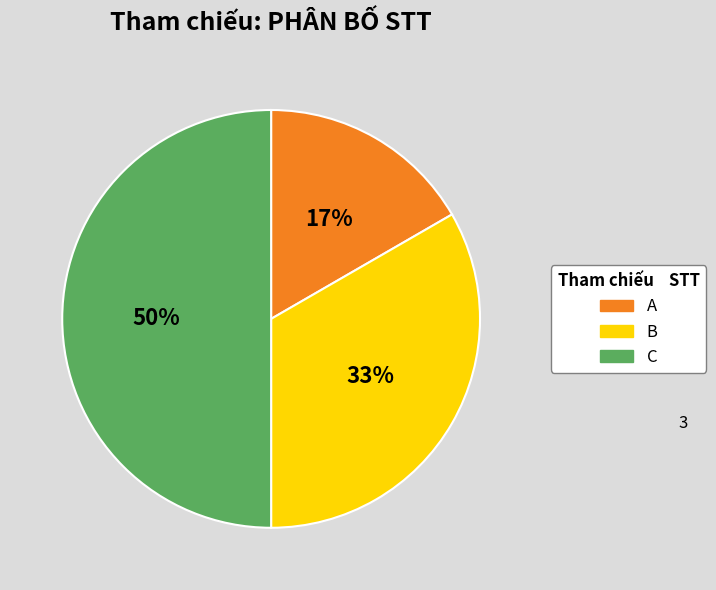

How many segments does this pie chart have?

3